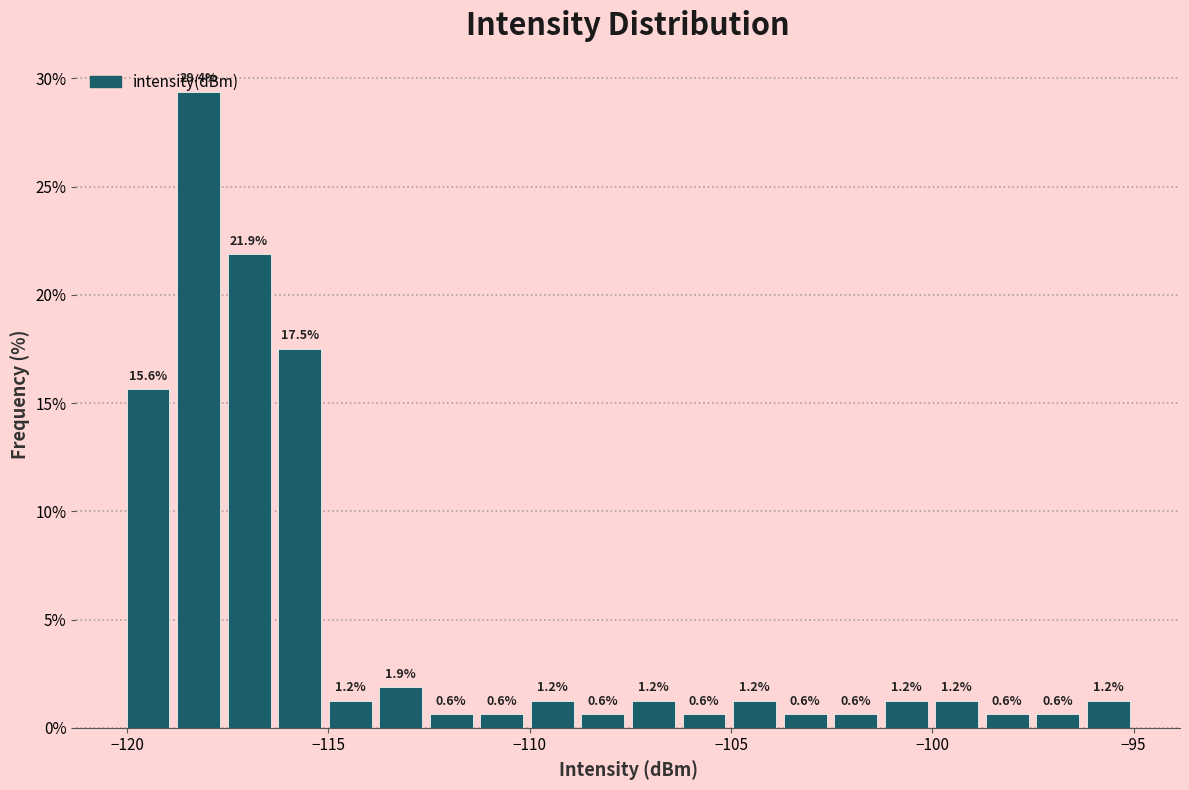

Read against the x-axis, roughly where is the centre of the tallest bar?

-118.0